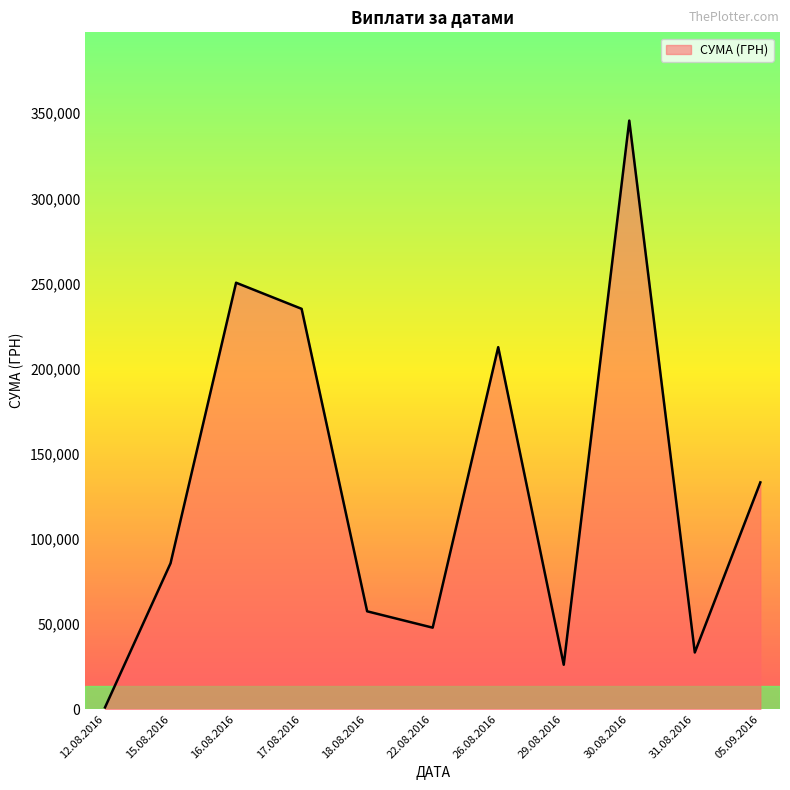

Where is the data nearest to the value 173342?

26.08.2016